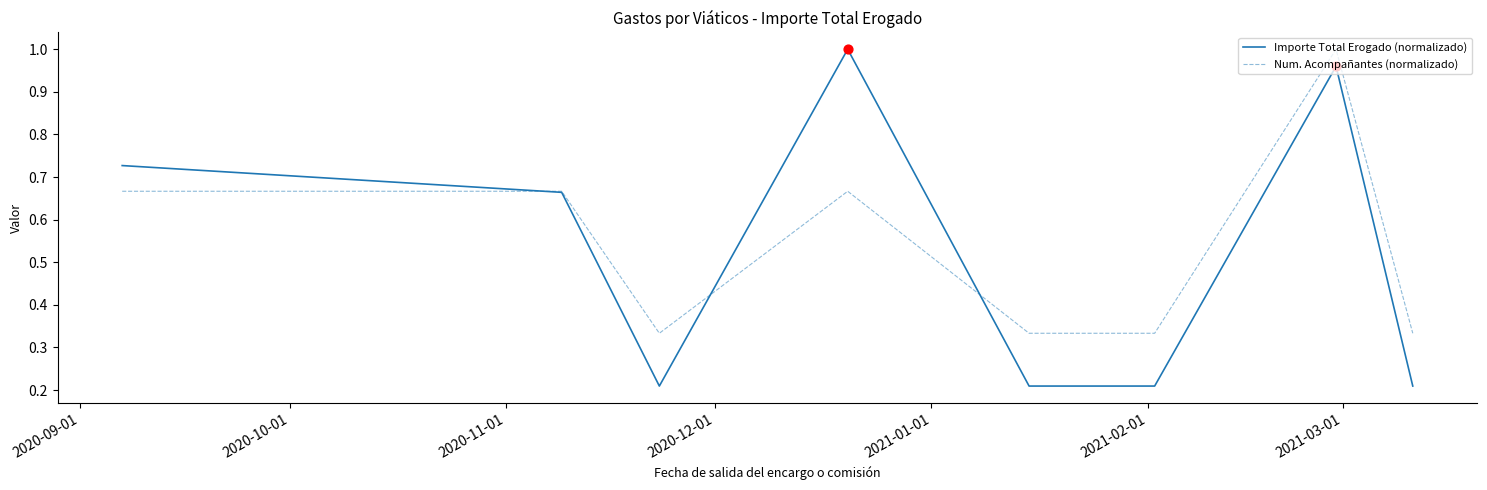

What are all the series names shown in the legend?

Importe Total Erogado (normalizado), Num. Acompañantes (normalizado)